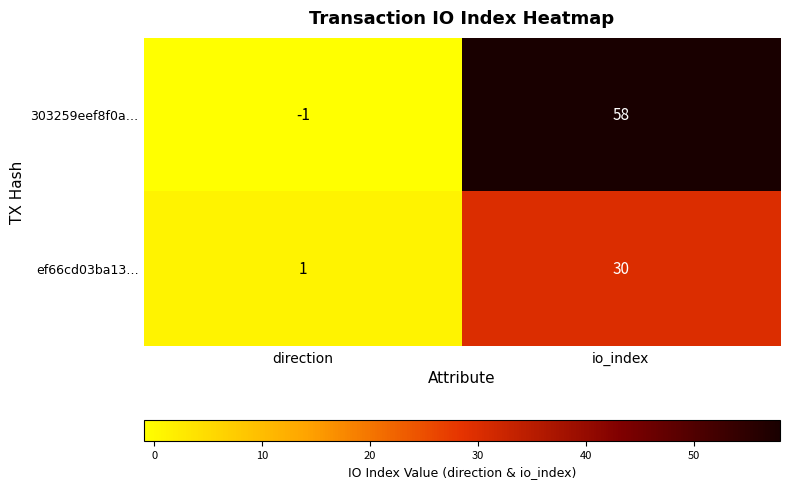

Rank the series at direction from highest to lowest value.

ef66cd03ba13…, 303259eef8f0a…